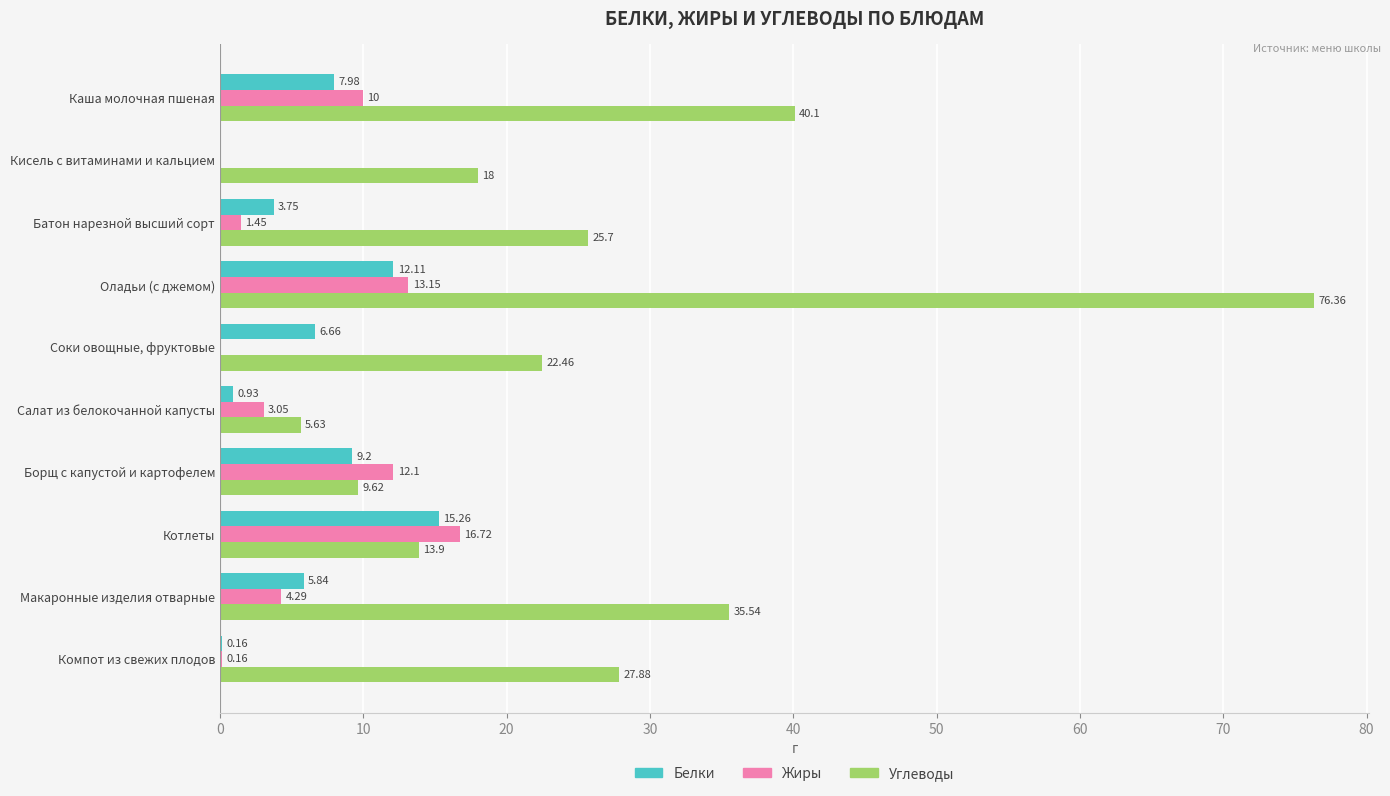

What is the sum of all Жиры values?

60.9